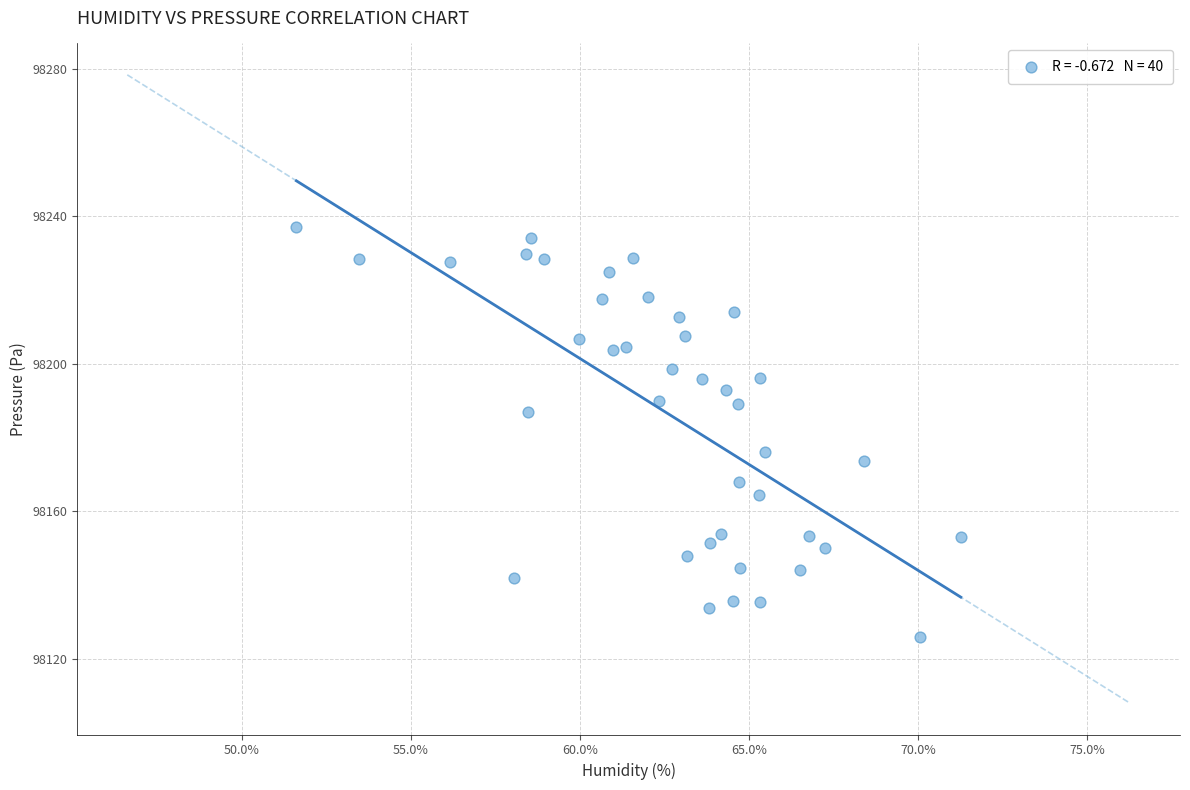

What is the range of X values (max minus min)?

19.6